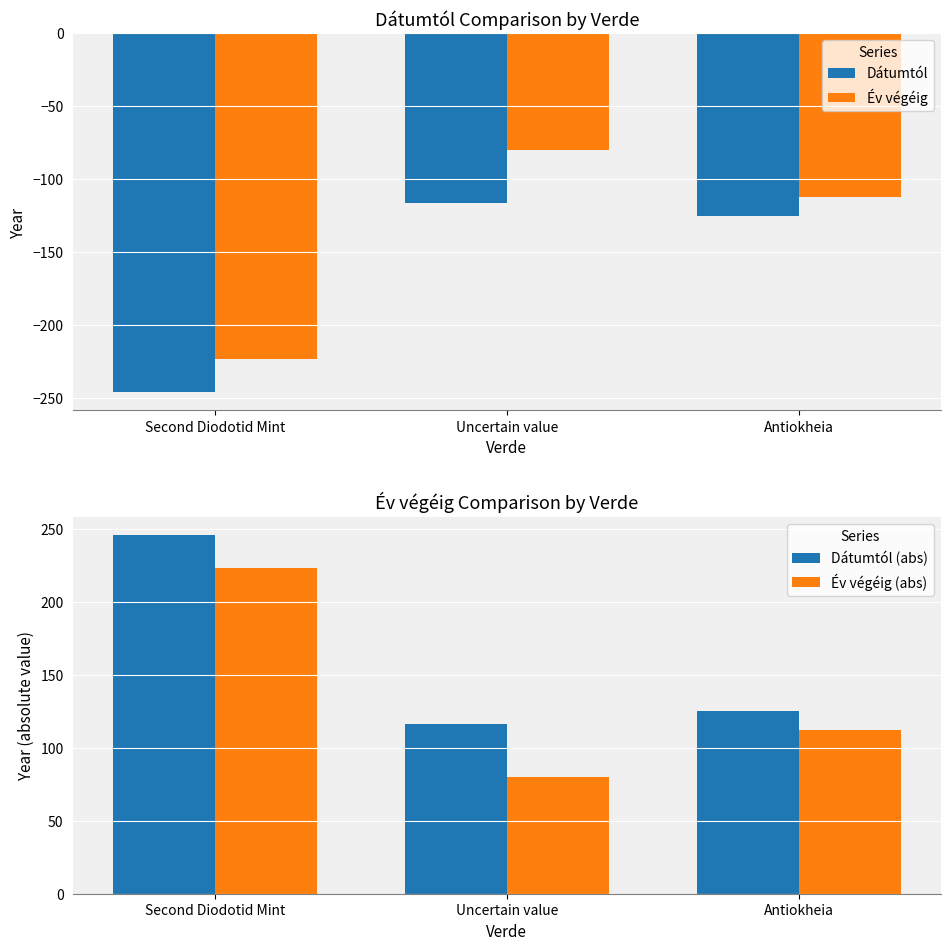

Does the chart contain stacked bars?

No